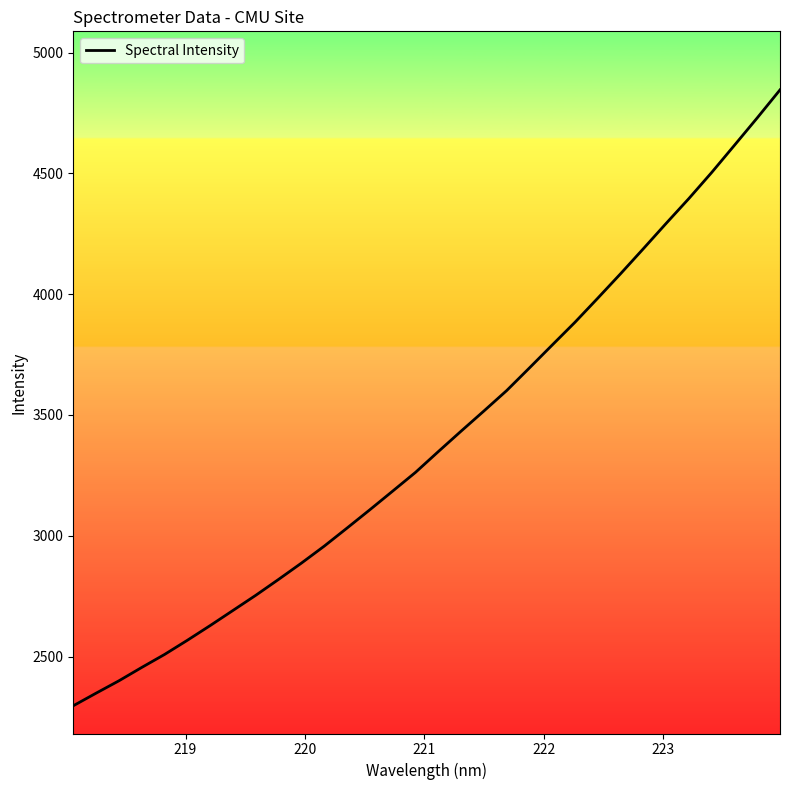

What is the difference between the maximum and minimum values?

2549.3